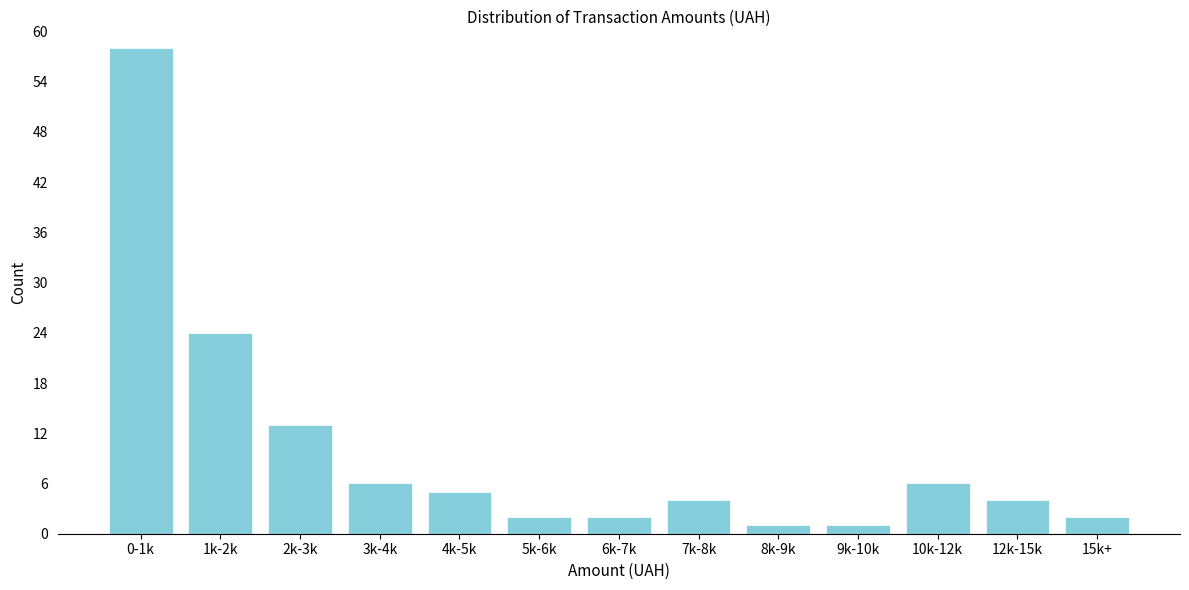

Reading right to left, list all the values displayed in this chart.

15k+=2	12k-15k=4	10k-12k=6	9k-10k=1	8k-9k=1	7k-8k=4	6k-7k=2	5k-6k=2	4k-5k=5	3k-4k=6	2k-3k=13	1k-2k=24	0-1k=58